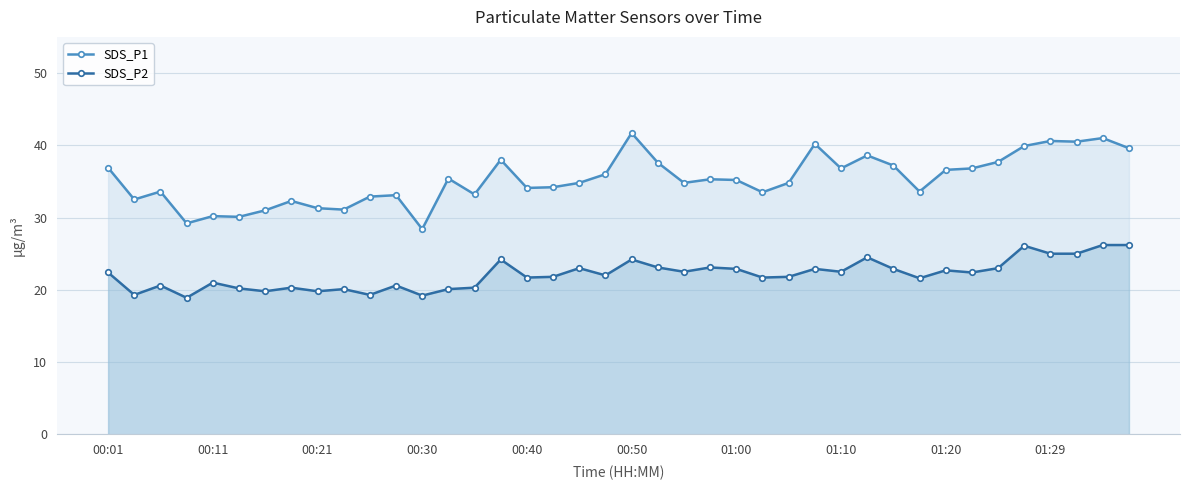

True or false: SDS_P1 has more than 2 points higher than both neighbors.

True